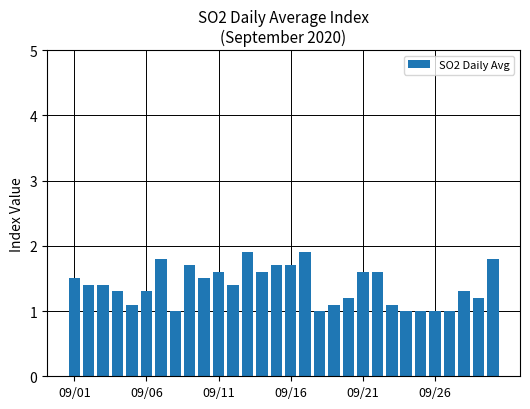

What is the value of the 25th bar from the left?

1.0